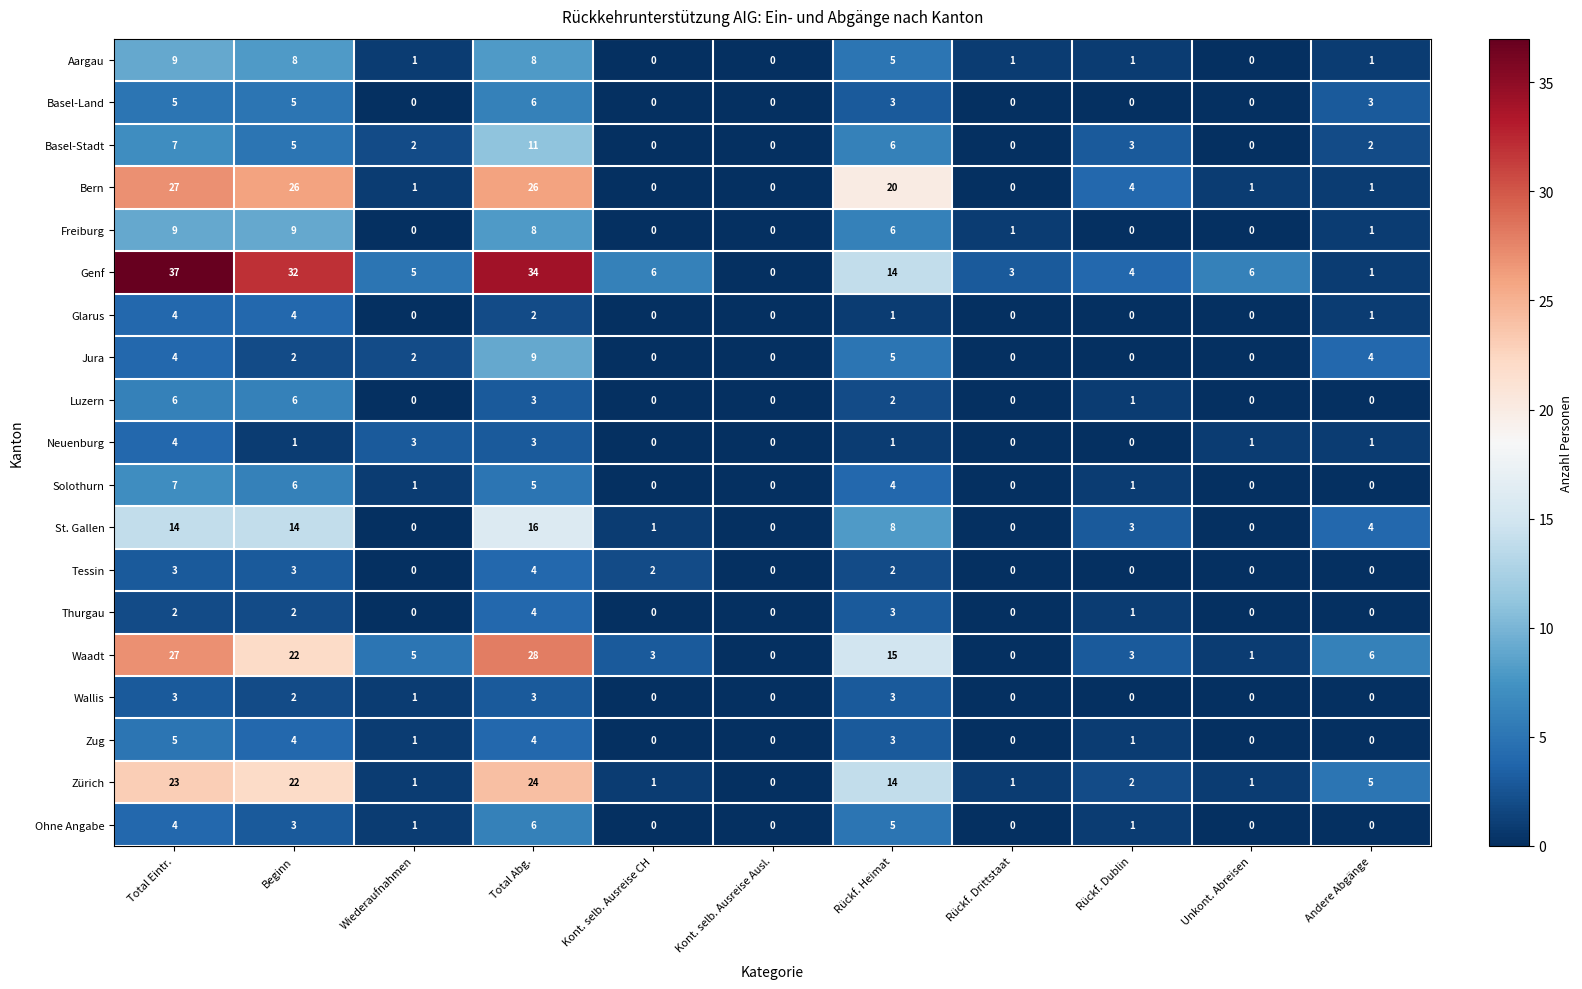

What is the difference between the second highest and minimum values in the Freiburg series?

9